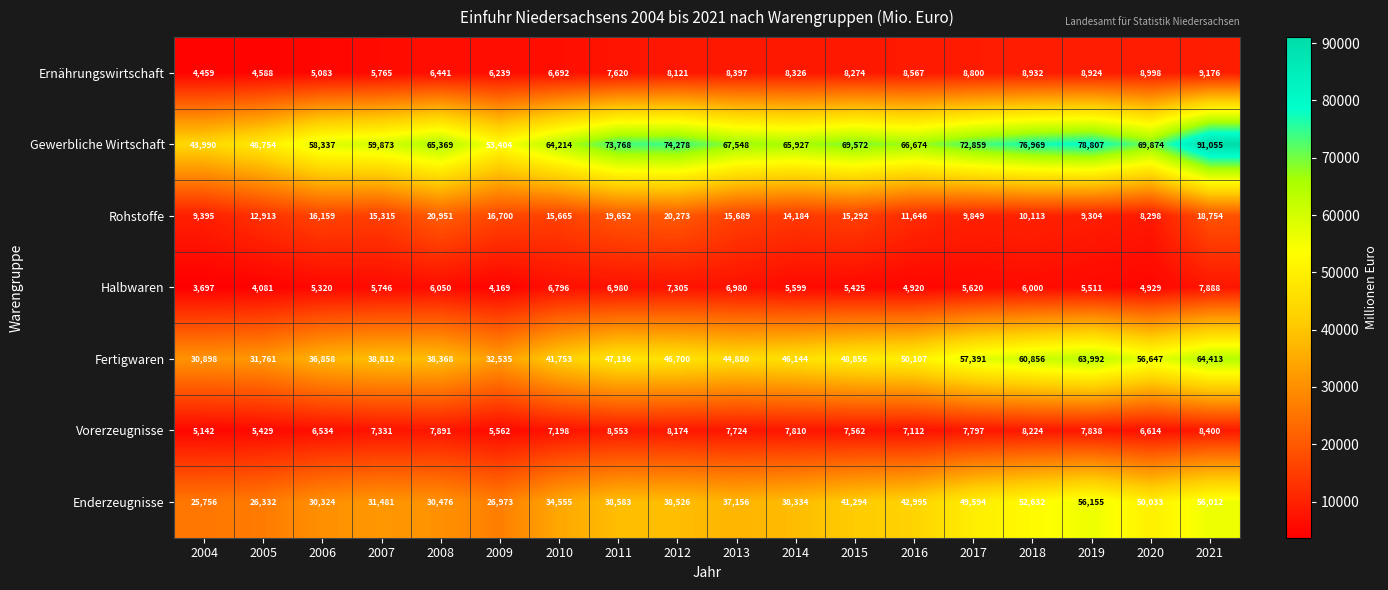

Rank the categories by Enderzeugnisse value from lowest to highest.

2004, 2005, 2009, 2006, 2008, 2007, 2010, 2013, 2014, 2012, 2011, 2015, 2016, 2017, 2020, 2018, 2021, 2019